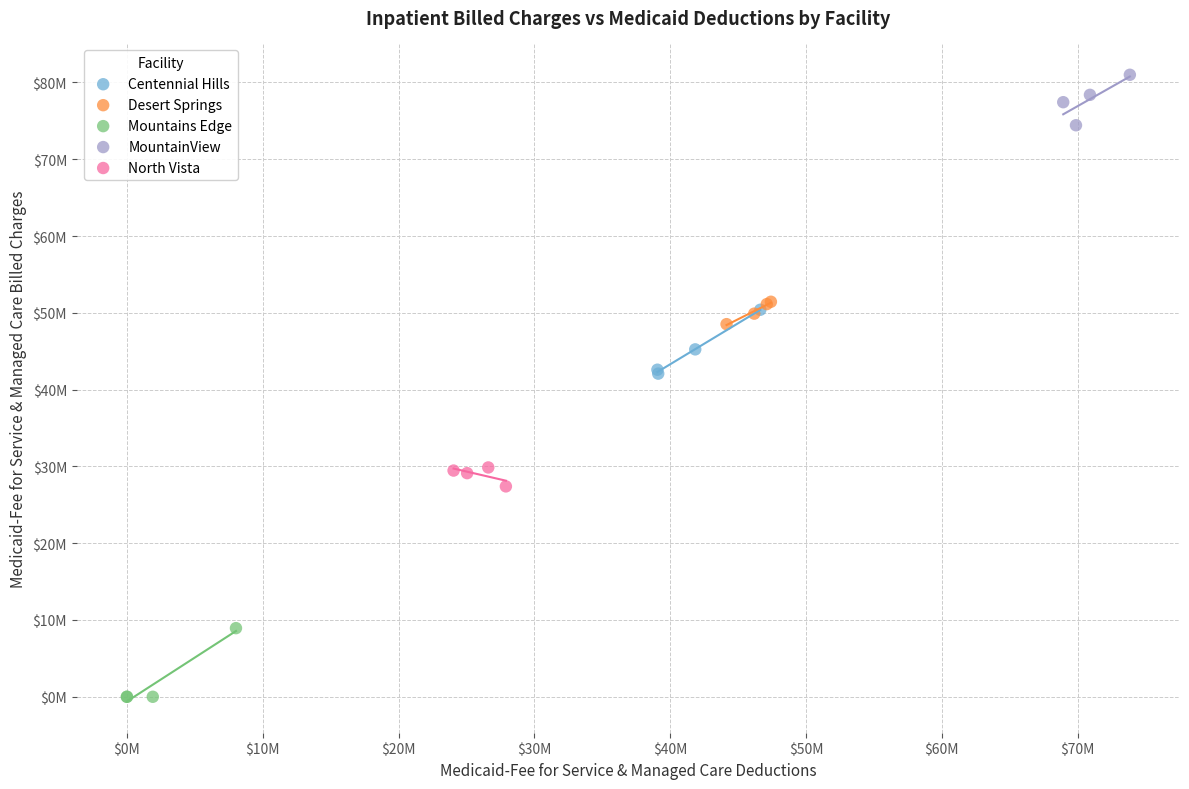

Which series reaches the maximum Y coordinate?

MountainView